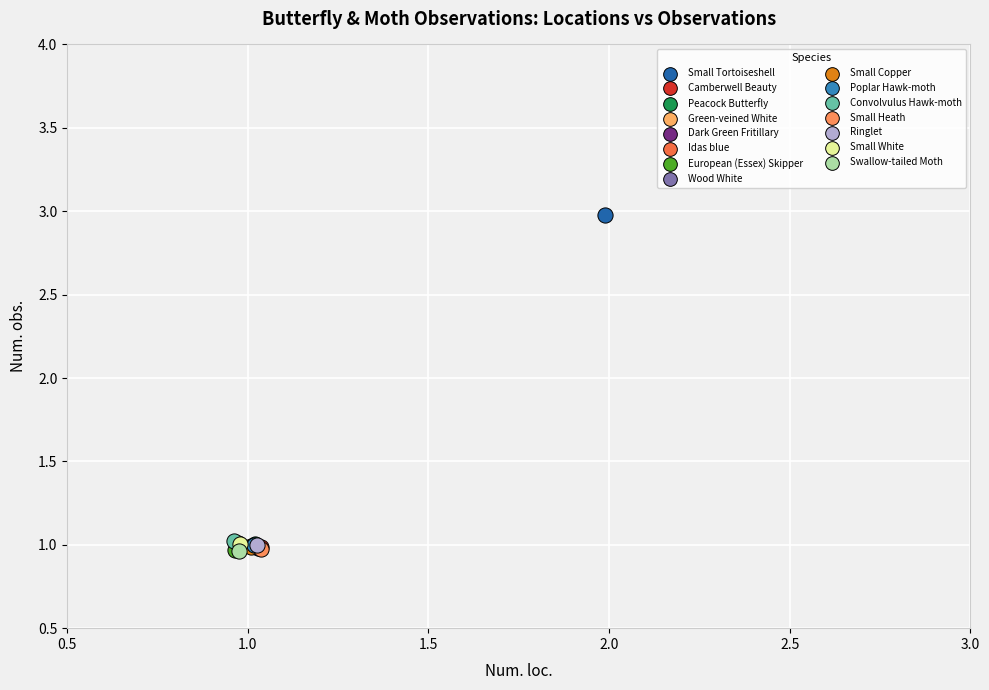

What are all the series names shown in the legend?

Small Tortoiseshell, Camberwell Beauty, Peacock Butterfly, Green-veined White, Dark Green Fritillary, Idas blue, European (Essex) Skipper, Wood White, Small Copper, Poplar Hawk-moth, Convolvulus Hawk-moth, Small Heath, Ringlet, Small White, Swallow-tailed Moth